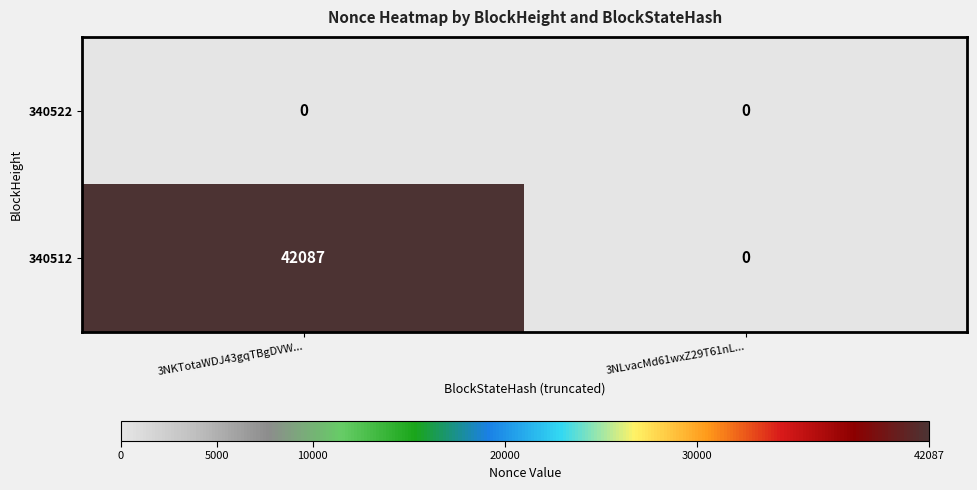

What is the difference between the maximum and minimum values in the 340512 series?

42087